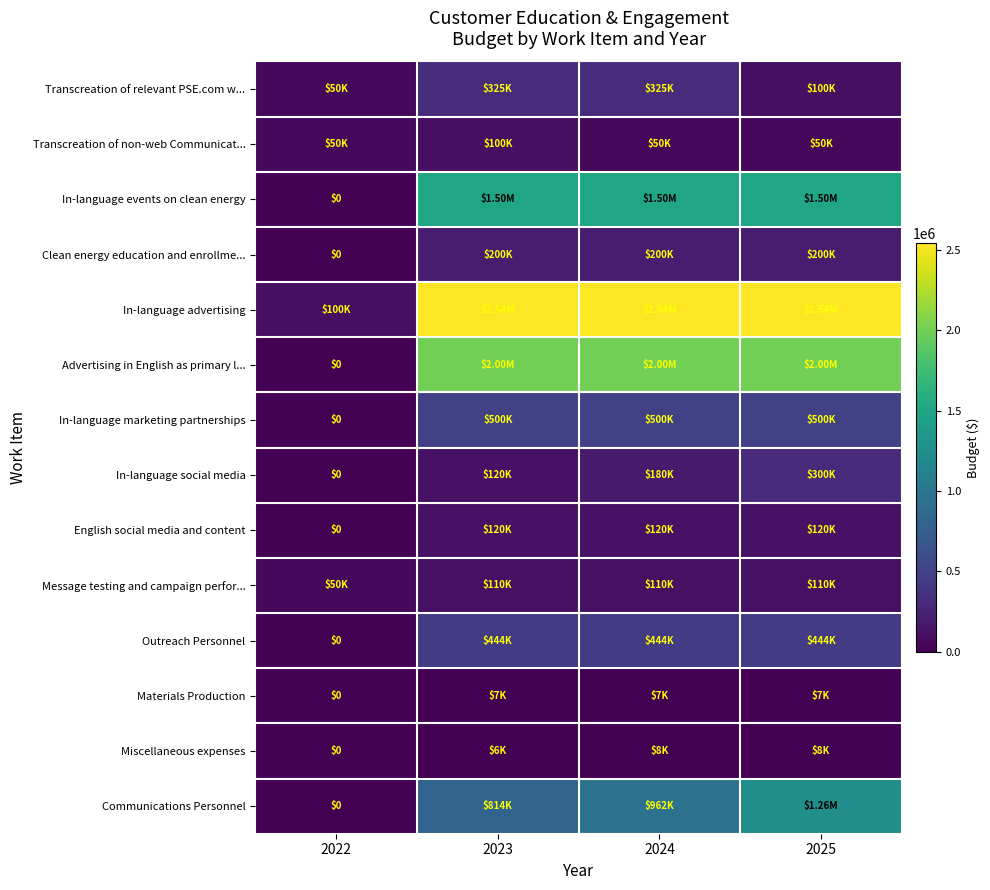

What value does the Transcreation of relevant PSE.com w... series have at 2022, to the nearest 10?

50000